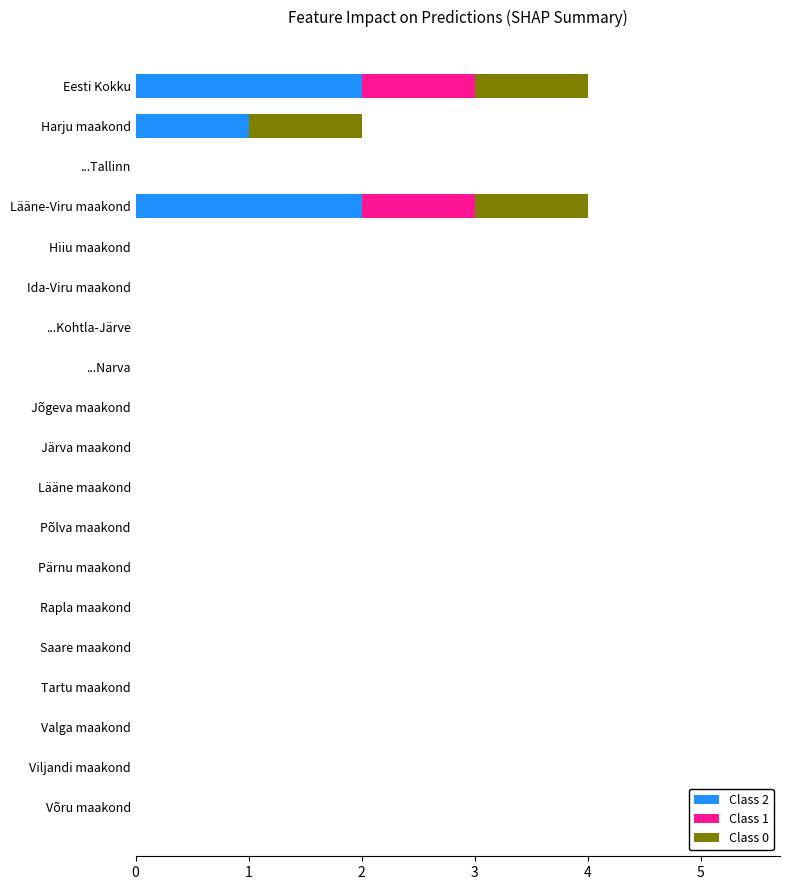

The Class 2 series shows 0 at Põlva maakond. True or false?

True